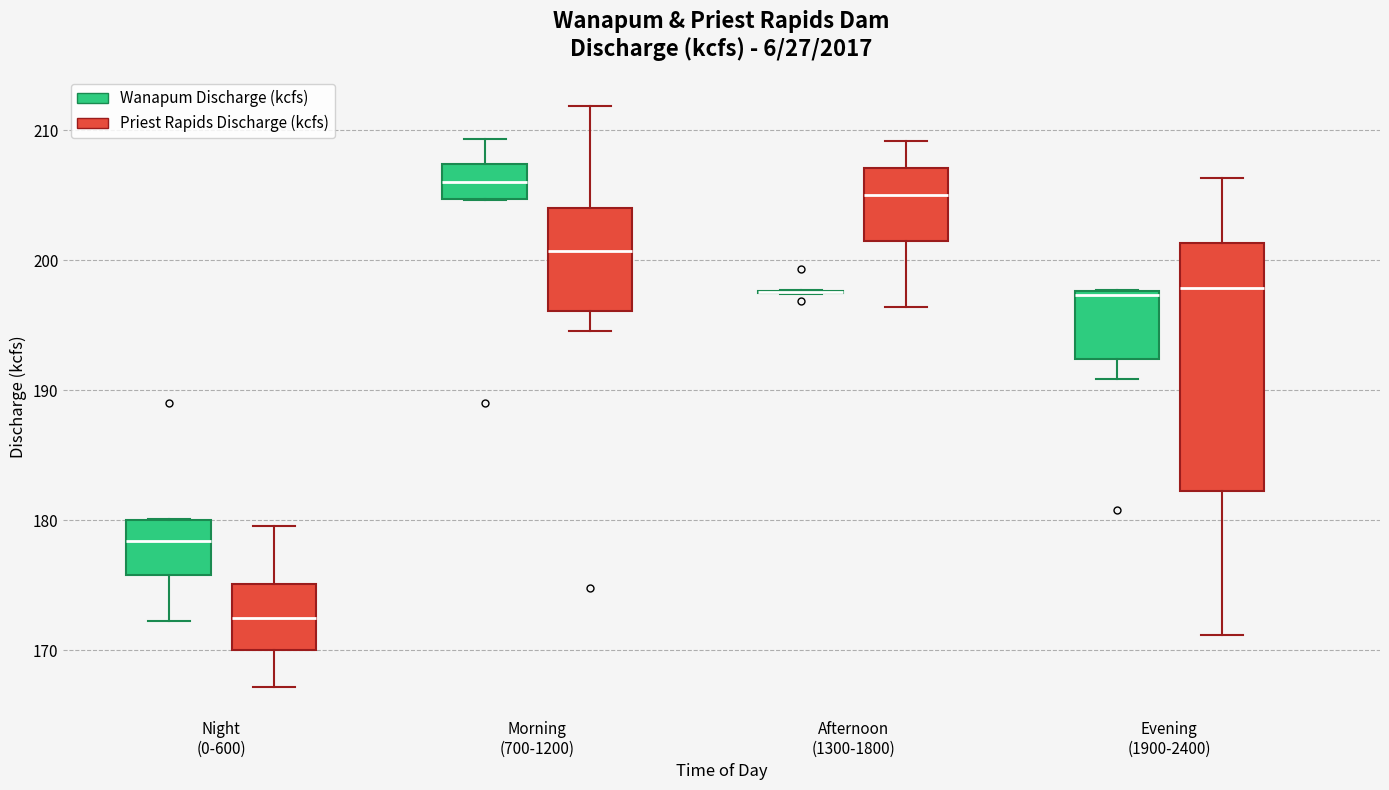

Reading left to right, read every box against the y-axis: the position of its median line, the range the box covers, and the ends of its whiskers. The values are not printed on the chart, so give them approximately, as read against the axis.

Night (0-600) (Wanapum Discharge (kcfs)): median 178, box 176 to 180, whiskers 172 to 180
Night (0-600) (Priest Rapids Discharge (kcfs)): median 173, box 170 to 175, whiskers 167 to 180
Morning (700-1200) (Wanapum Discharge (kcfs)): median 206, box 205 to 207, whiskers 205 to 209
Morning (700-1200) (Priest Rapids Discharge (kcfs)): median 201, box 196 to 204, whiskers 195 to 212
Afternoon (1300-1800) (Wanapum Discharge (kcfs)): box collapsed to a line at 198, whiskers 197 to 198
Afternoon (1300-1800) (Priest Rapids Discharge (kcfs)): median 205, box 202 to 207, whiskers 196 to 209
Evening (1900-2400) (Wanapum Discharge (kcfs)): median 197, box 192 to 198, whiskers 191 to 198
Evening (1900-2400) (Priest Rapids Discharge (kcfs)): median 198, box 182 to 201, whiskers 171 to 206